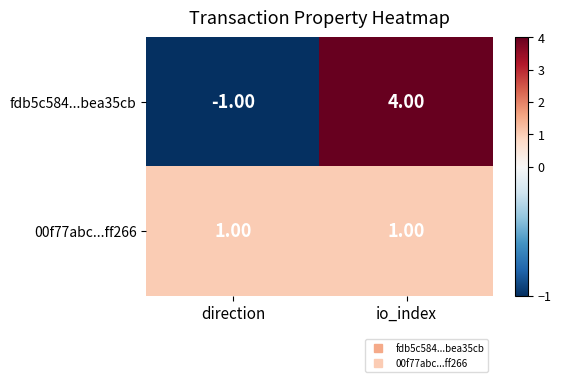

What is the total value across all series at io_index?

5